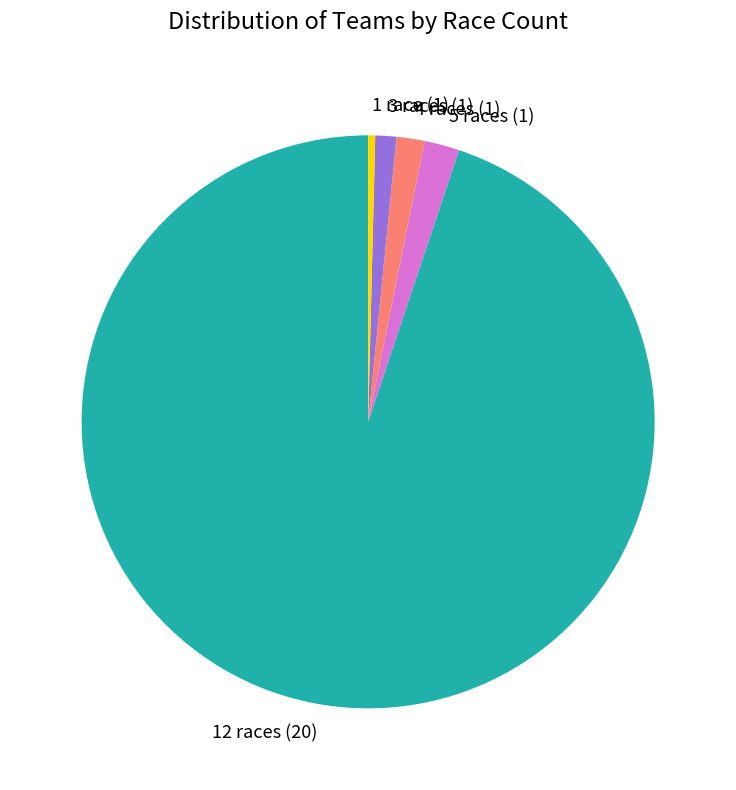

Is it true that 5 races (1) is 2% of the pie?

True